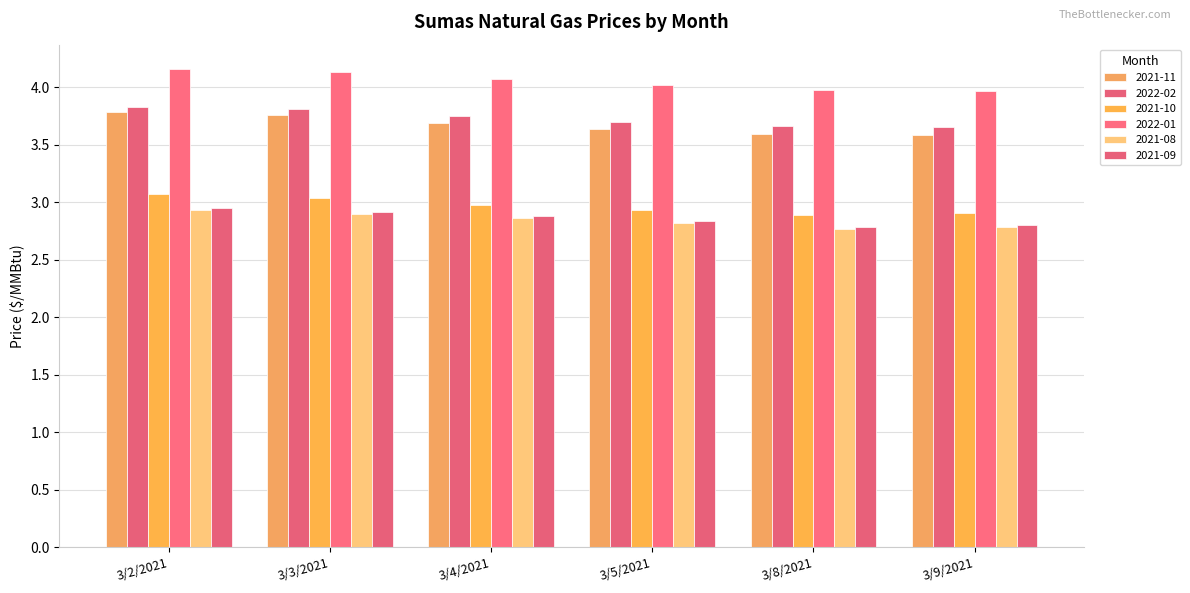

Does the chart contain stacked bars?

No